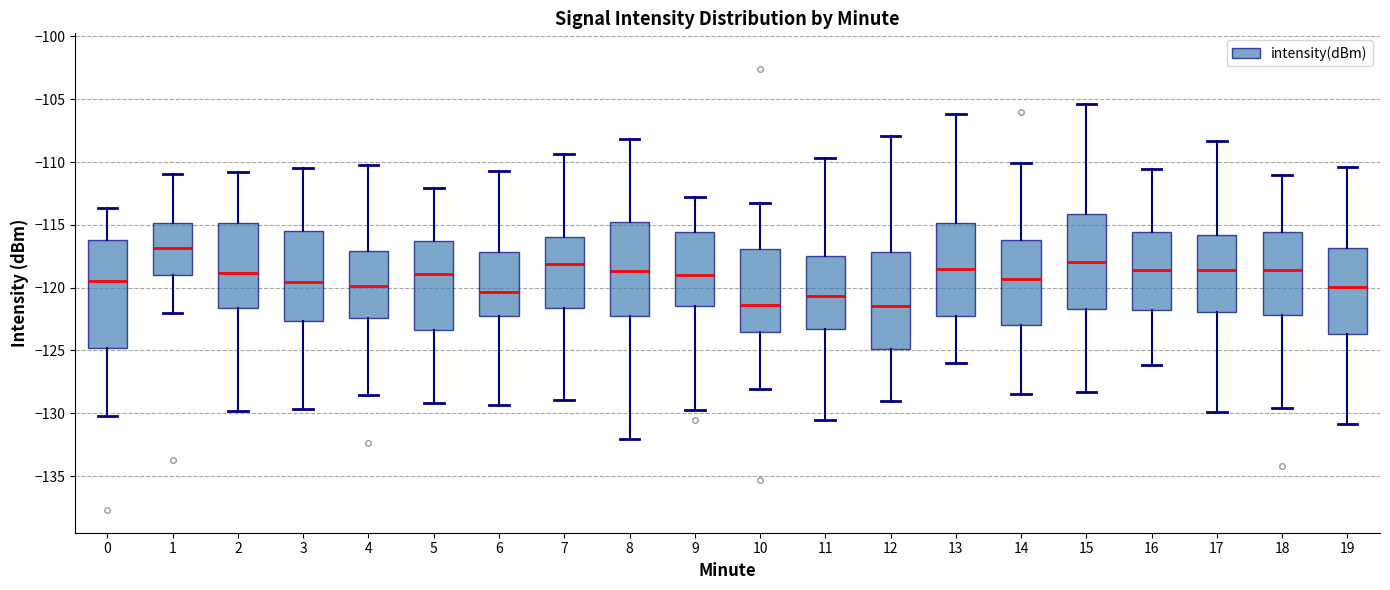

Which box is the tallest, from its lower edge to its upper edge?

0